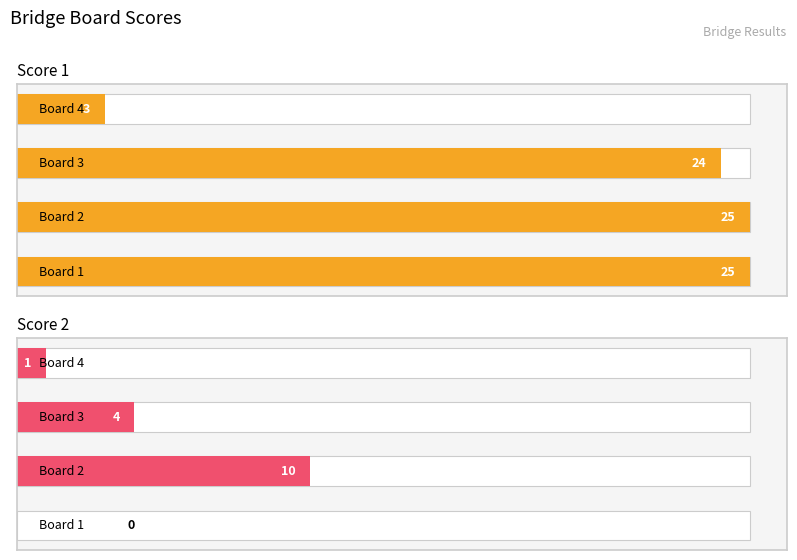

How many values in the Score 2 series exceed 4?

1